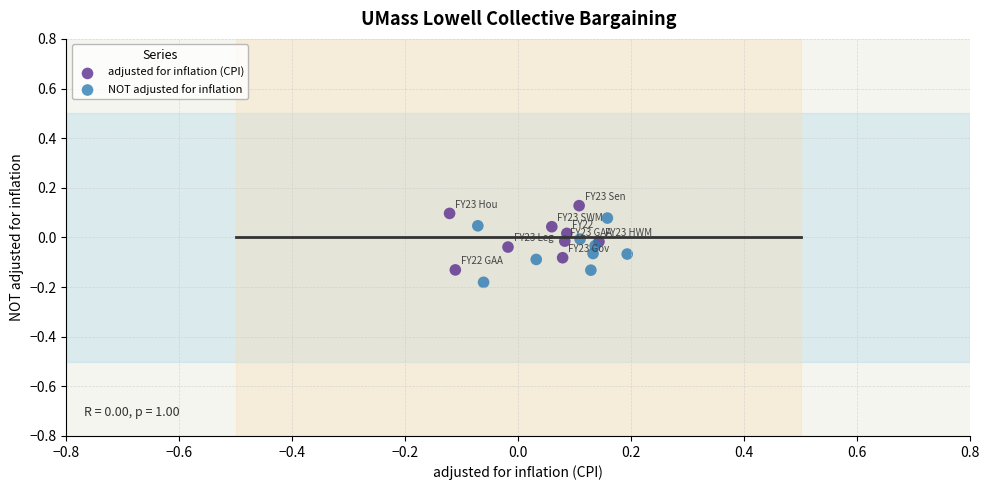

Which series contains the lowest Y value?

NOT adjusted for inflation